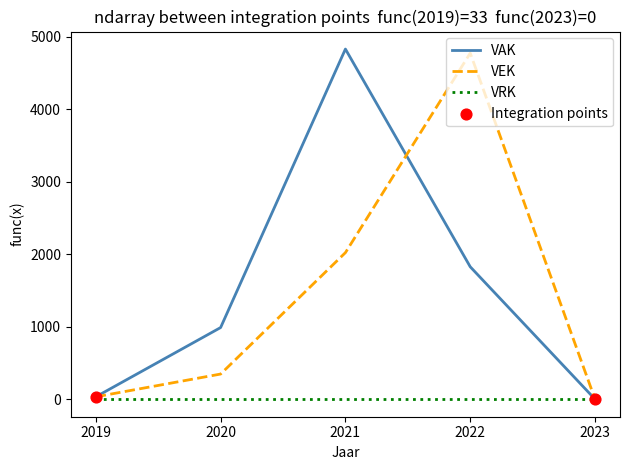

At which category is the sum across all series the highest?

2021